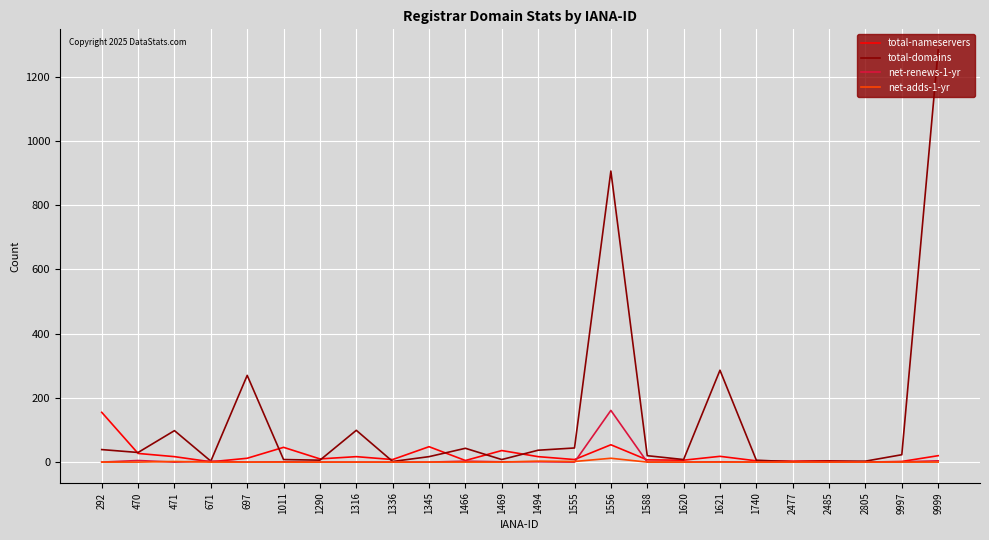

Which series changed the most between 1494 and 1621?

total-domains